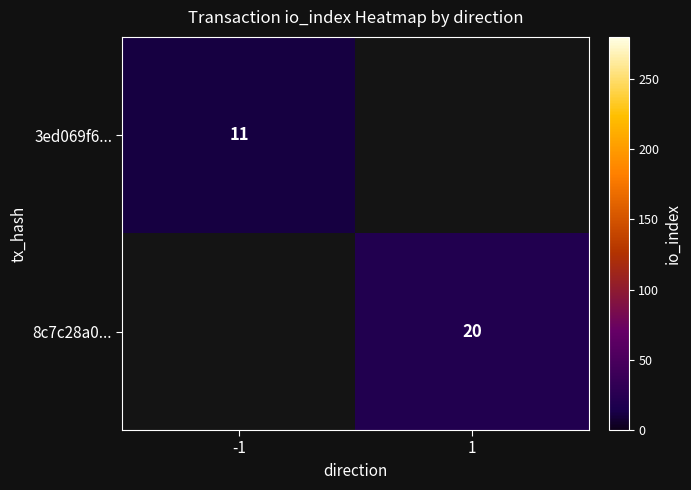

True or false: 3ed069f6... has a value of 11 at -1.

True